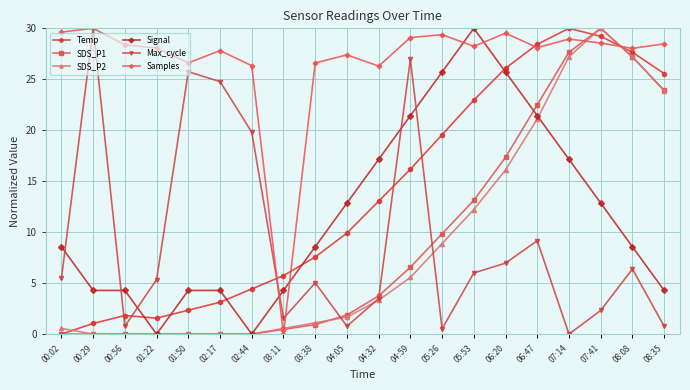

How many lines are shown in the chart?

6